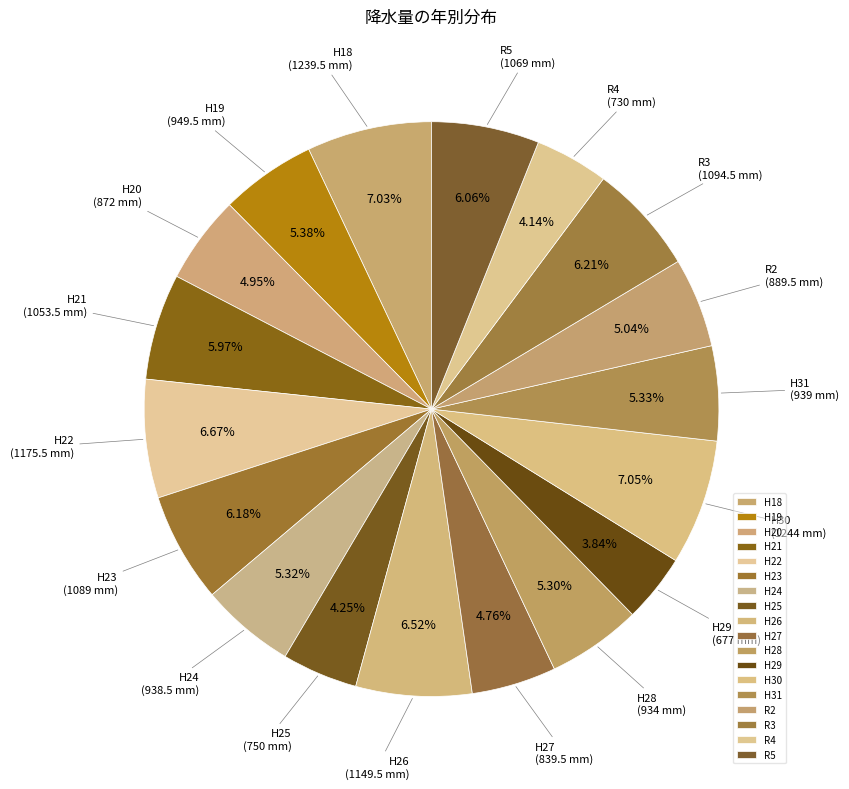

To the nearest percent, what is the difference between the largest and smallest slice percentages?

3%